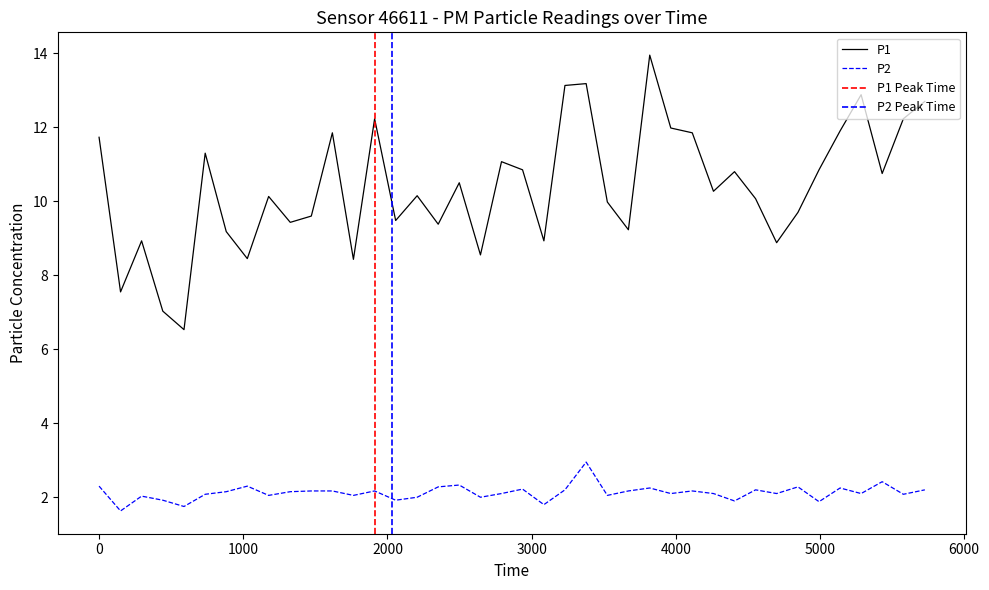

At how many categories does at least one series exceed 2?

40